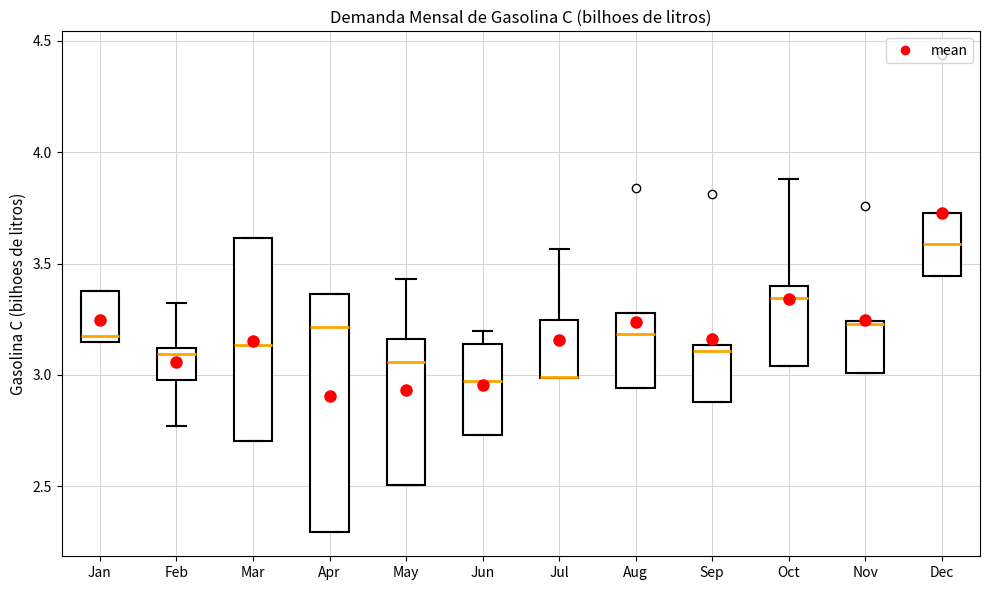

Reading left to right, transcribe this box plot: for each box, give where its median line is, the range the box spans, and where its two whiskers end, as read against the y-axis. The values are not printed on the chart, so give them approximately, as read against the axis.

Jan: median 3.20, box 3.15 to 3.40, whiskers 3.15 to 3.40
Feb: median 3.10 (just below the box's upper edge), box 3.00 to 3.10, whiskers 2.75 to 3.30
Mar: median 3.15, box 2.70 to 3.60, whiskers 2.70 to 3.60
Apr: median 3.20, box 2.30 to 3.35, whiskers 2.30 to 3.35
May: median 3.05, box 2.50 to 3.15, whiskers 2.50 to 3.45
Jun: median 2.95, box 2.75 to 3.15, whiskers 2.75 to 3.20
Jul: median 3.00 (drawn on the box's lower edge), box 3.00 to 3.25, whiskers 3.00 to 3.55
Aug: median 3.20, box 2.95 to 3.30, whiskers 2.95 to 3.30
Sep: median 3.10, box 2.90 to 3.15, whiskers 2.90 to 3.15
Oct: median 3.35, box 3.05 to 3.40, whiskers 3.05 to 3.90
Nov: median 3.25, box 3.00 to 3.25, whiskers 3.00 to 3.25
Dec: median 3.60, box 3.45 to 3.75, whiskers 3.45 to 3.75